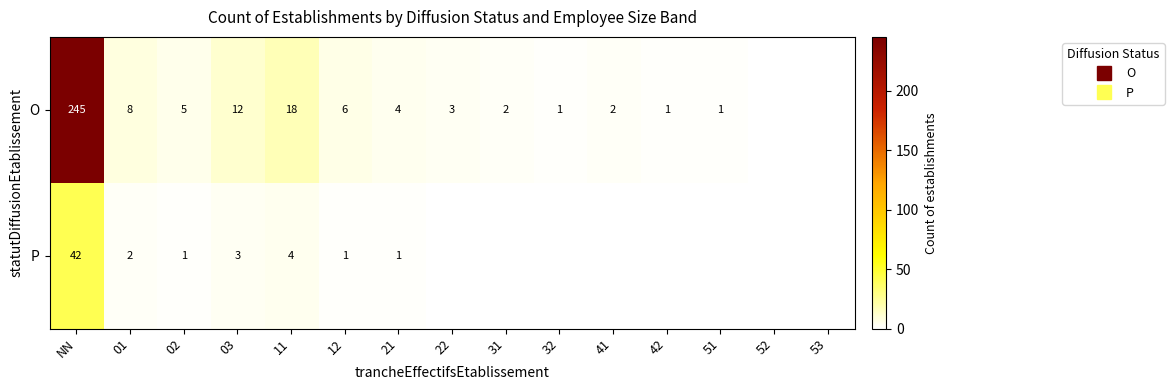

The O series shows 2 at 42. True or false?

False